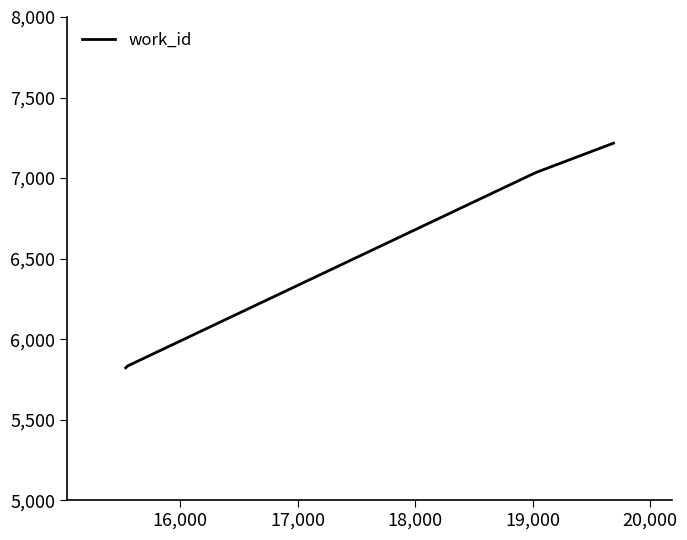

What is the maximum value shown in the chart?

7217